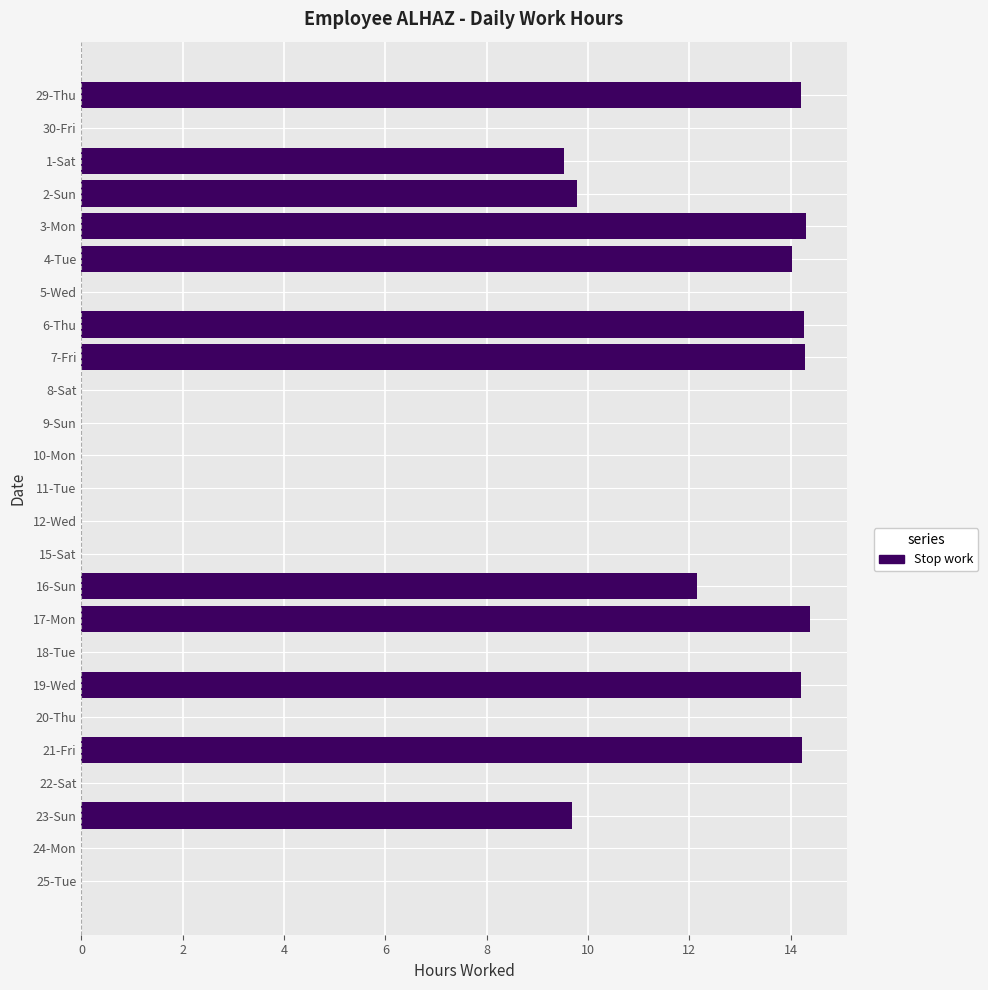

What is the sum of the values at 20-Thu and 3-Mon?

14.3